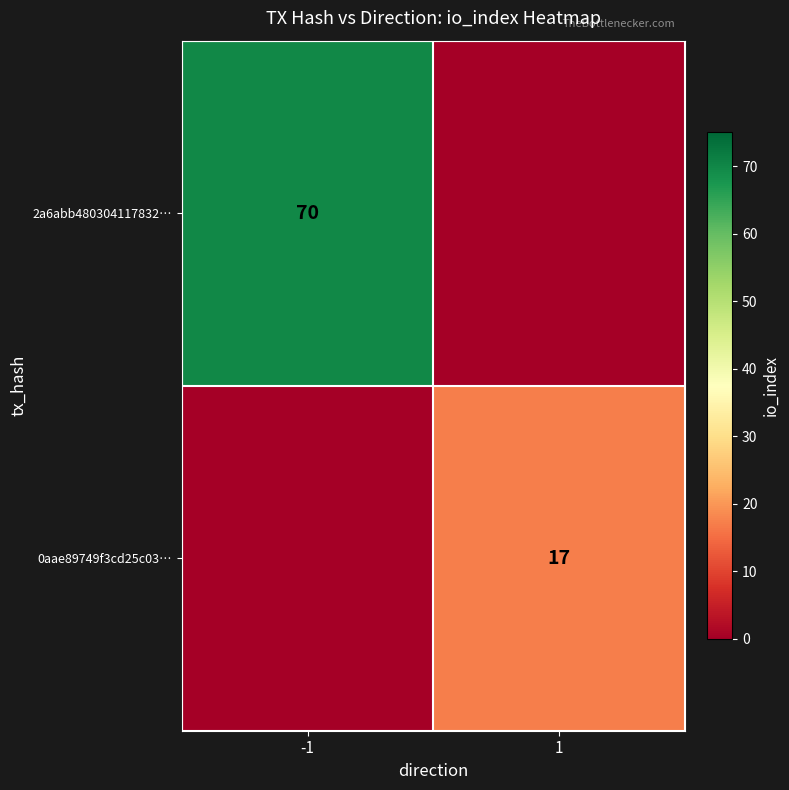

Is it true that 0aae89749f3cd25c03… equals 17 at 1?

True